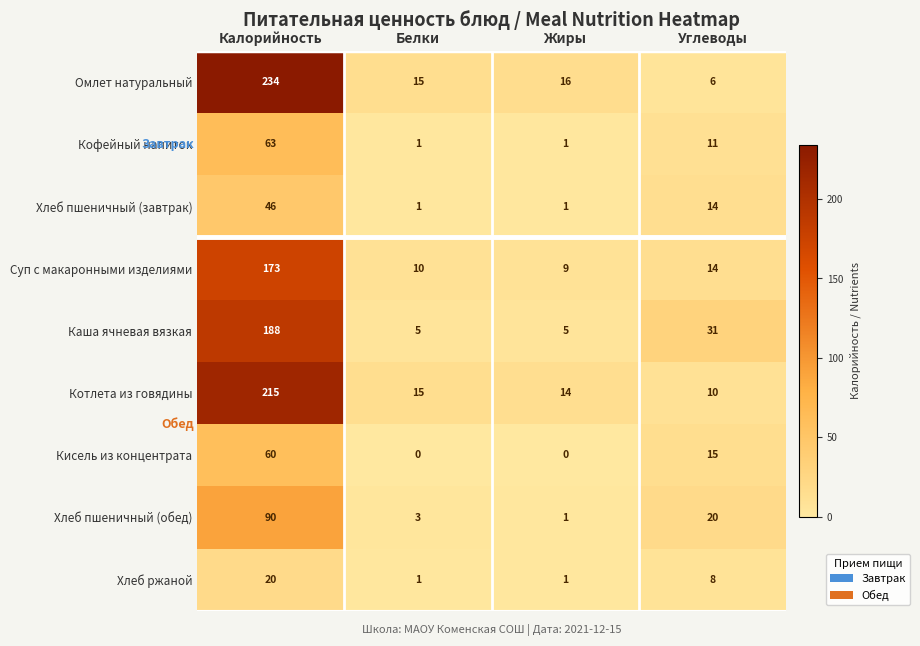

Count the number of categories in the chart.

4